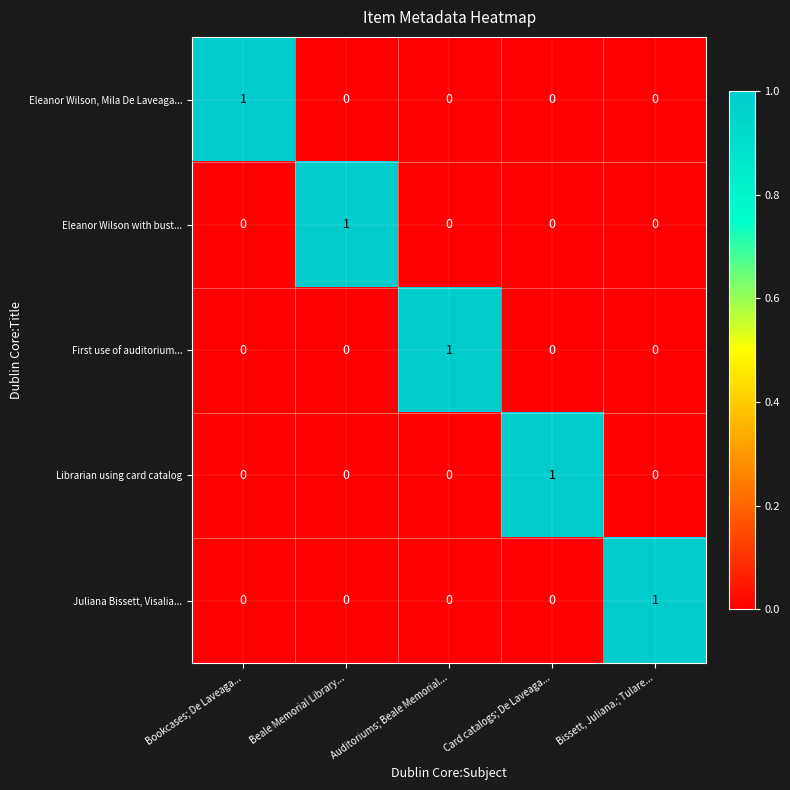

How many Juliana Bissett, Visalia... values are between 0 and 1?

5